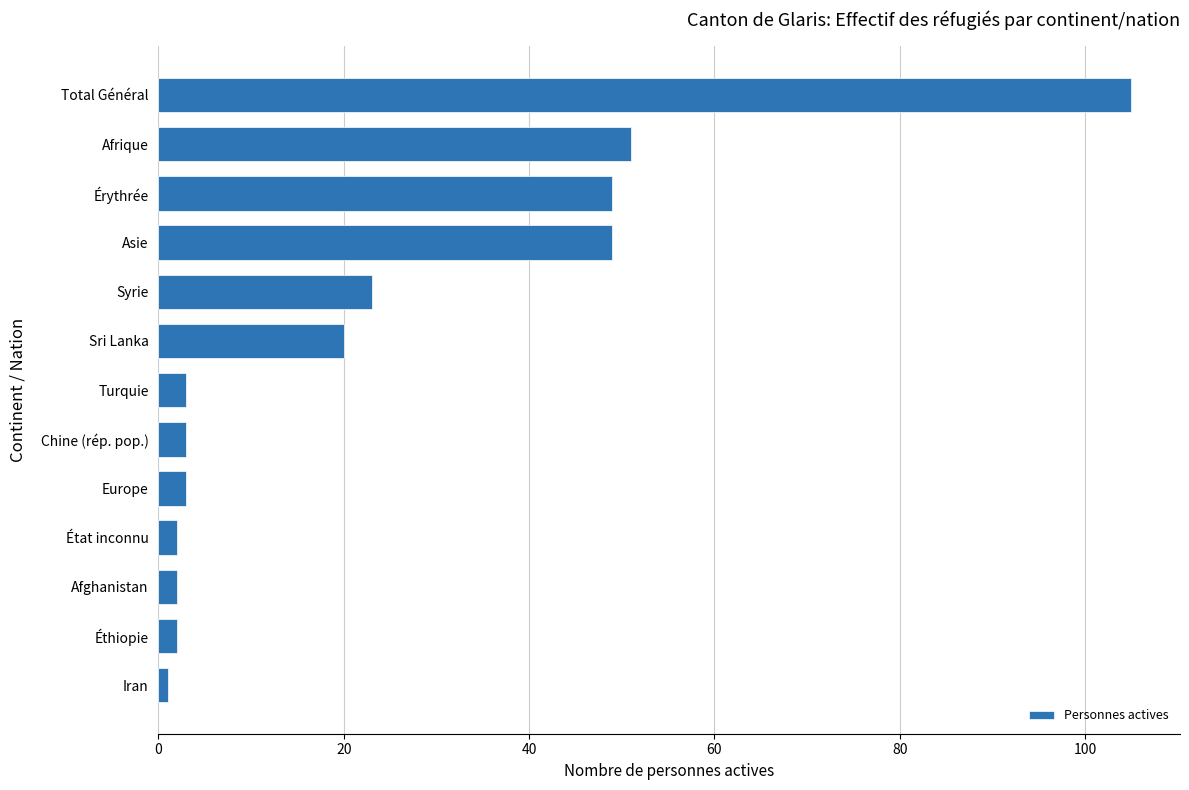

Is it true that the value at Afrique is 71?

False